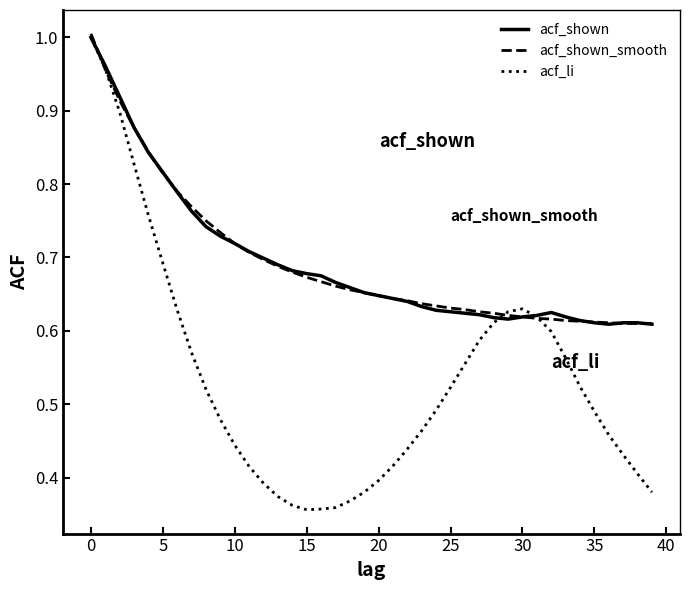

Which series has the largest range (max minus min)?

acf_li